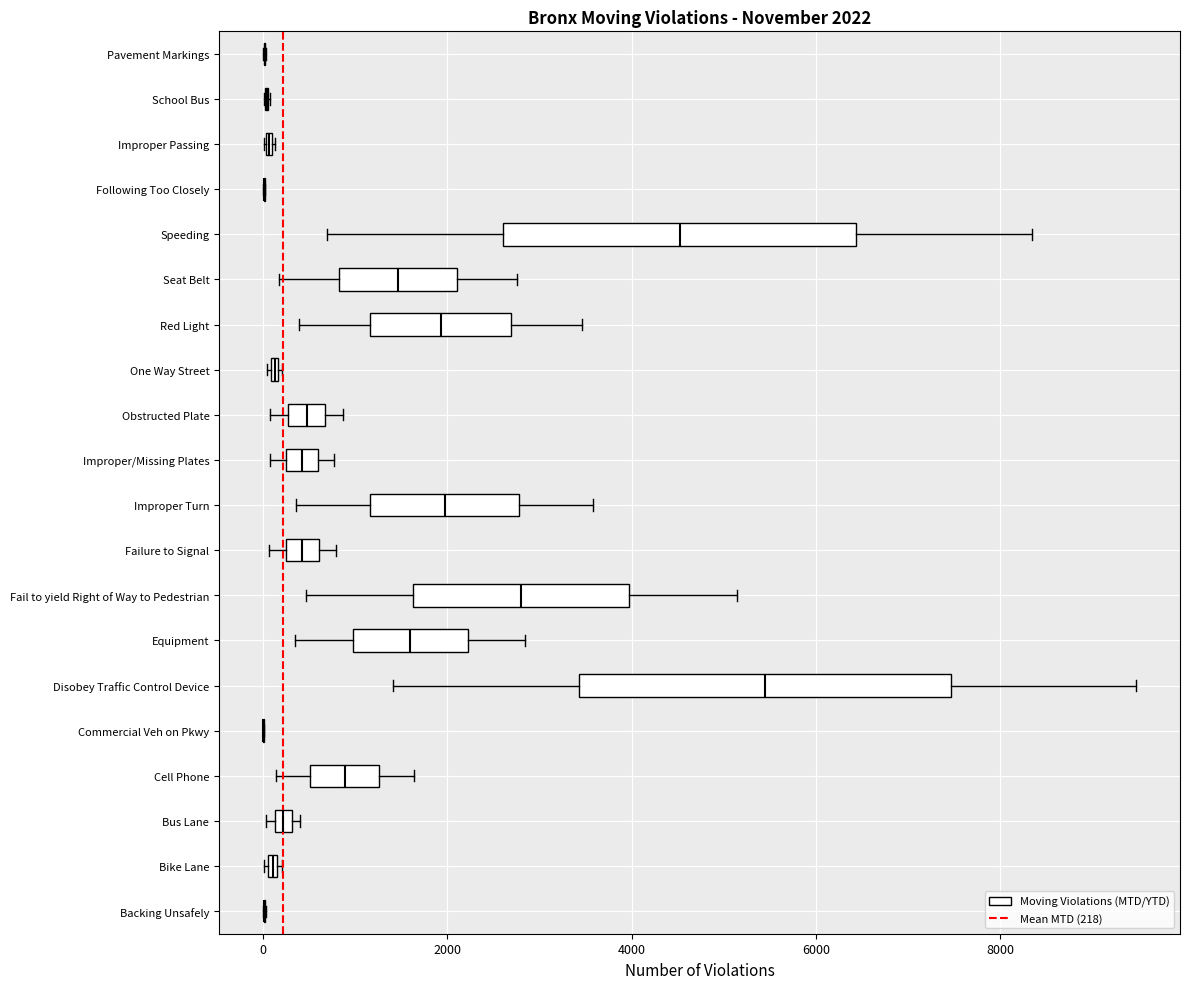

Comparing the boxes themselves (not the whiskers), which one is the widest?

Disobey Traffic Control Device